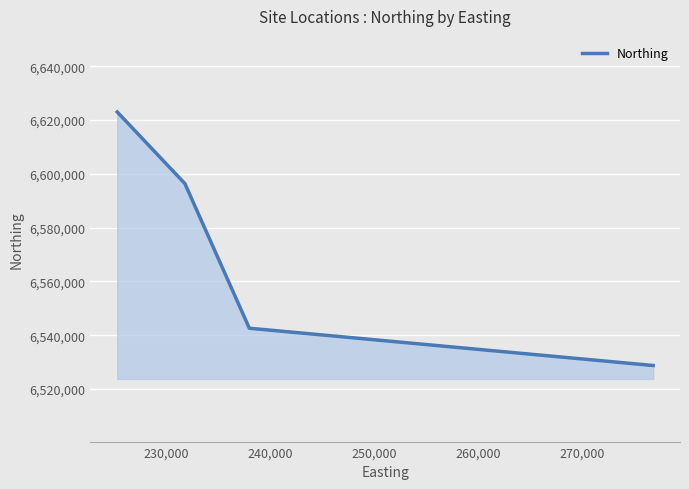

What is the minimum value shown in the chart?

6528734